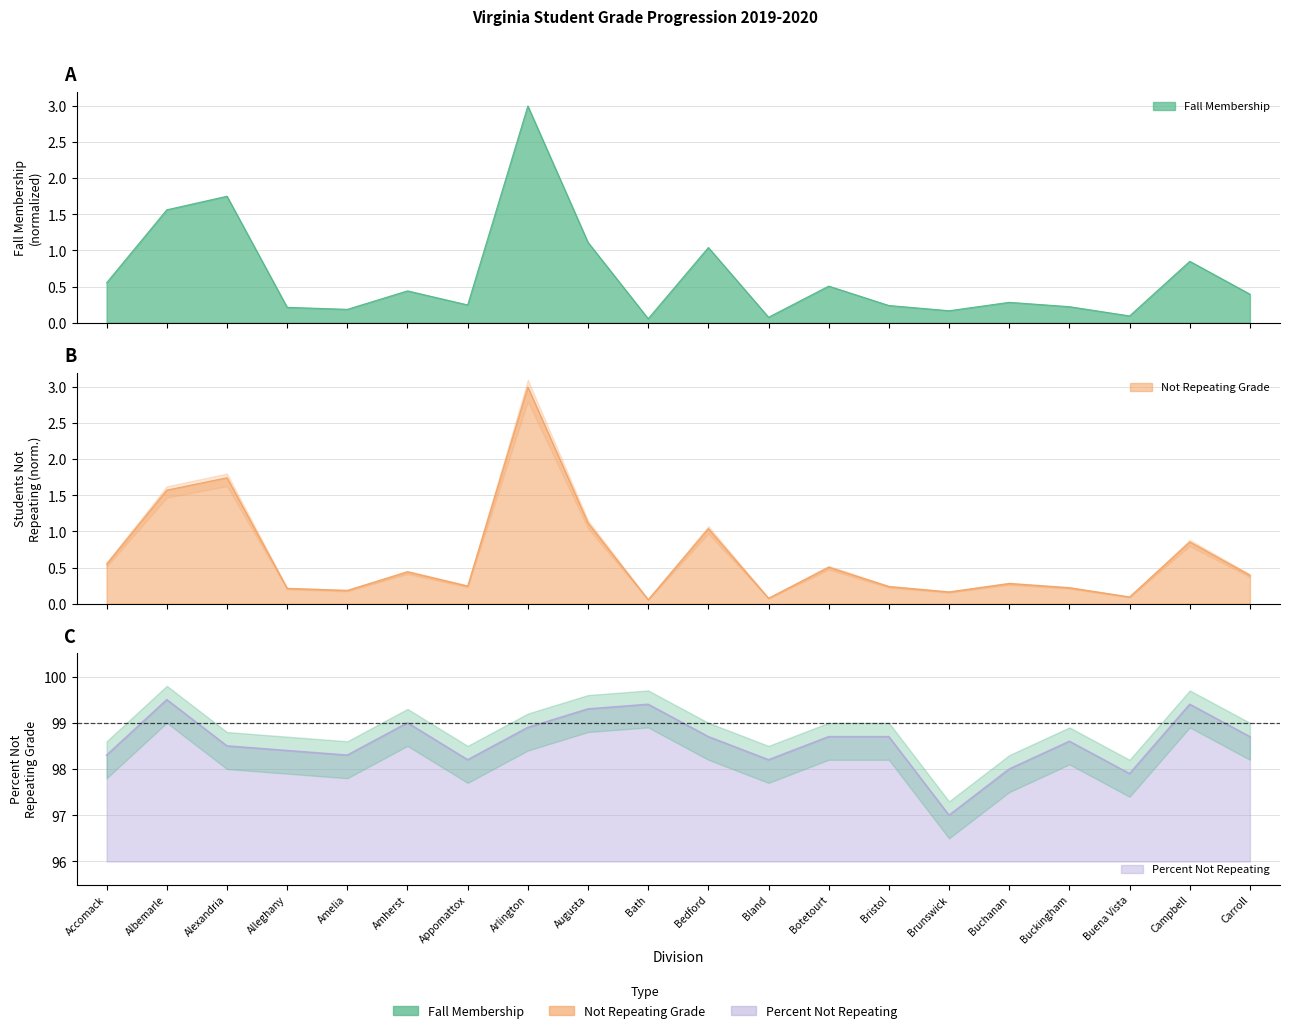

What is the maximum value shown in the chart?

99.5